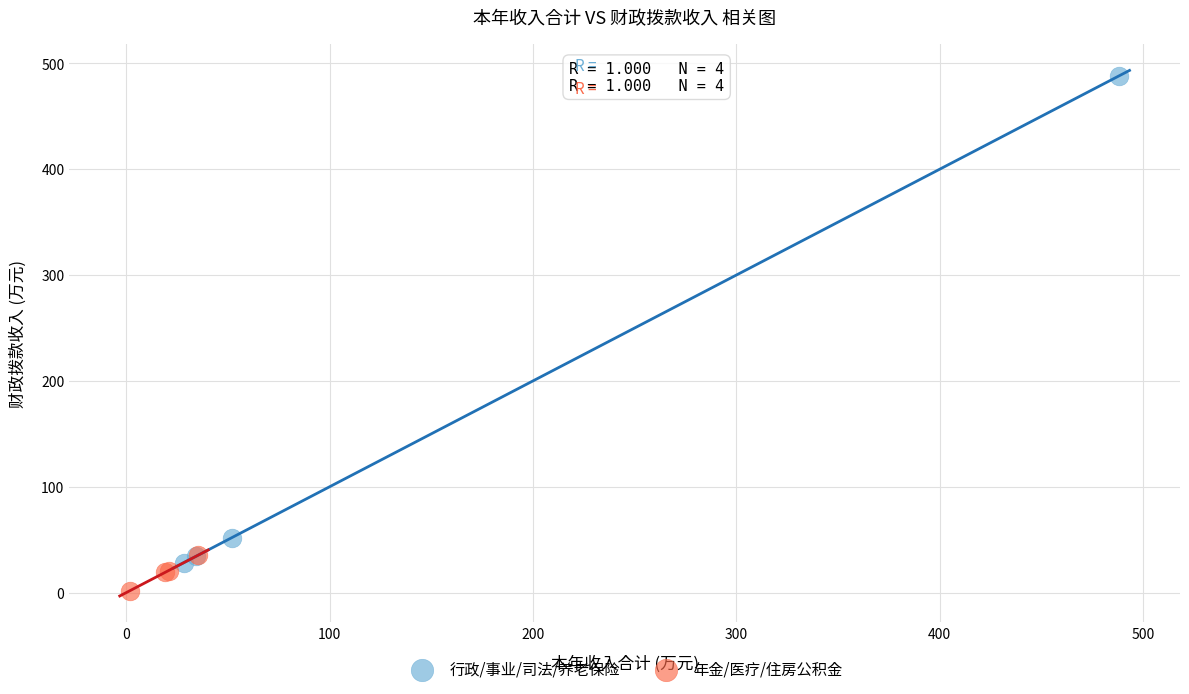

Which series contains the highest Y value?

行政/事业/司法/养老保险